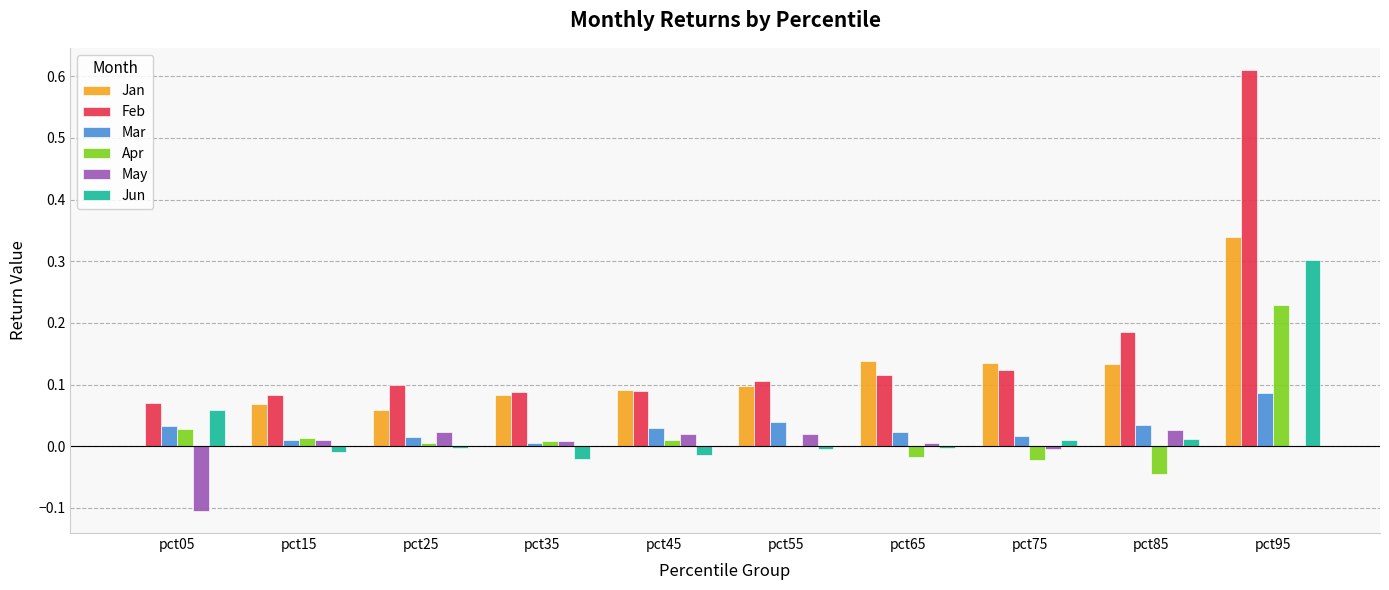

At which category does the chart reach its peak across all series?

pct95